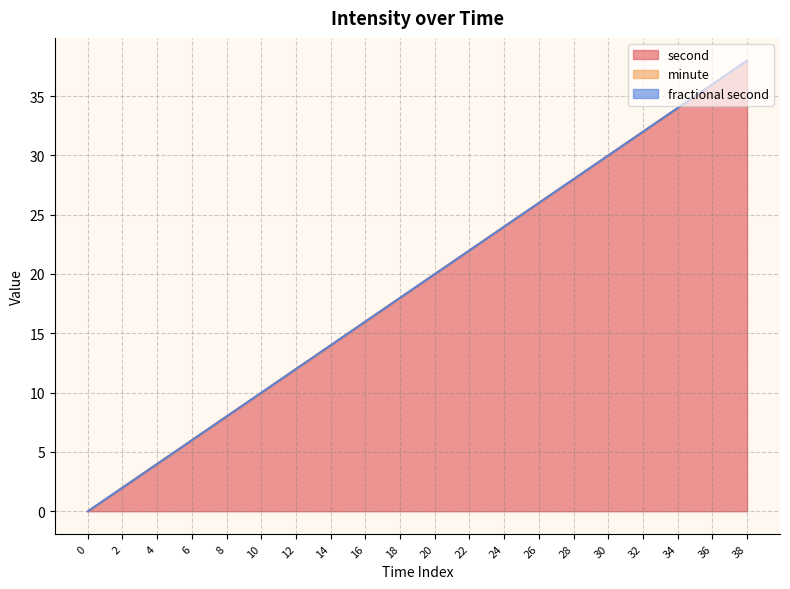

True or false: fractional second and second cross at least once.

False